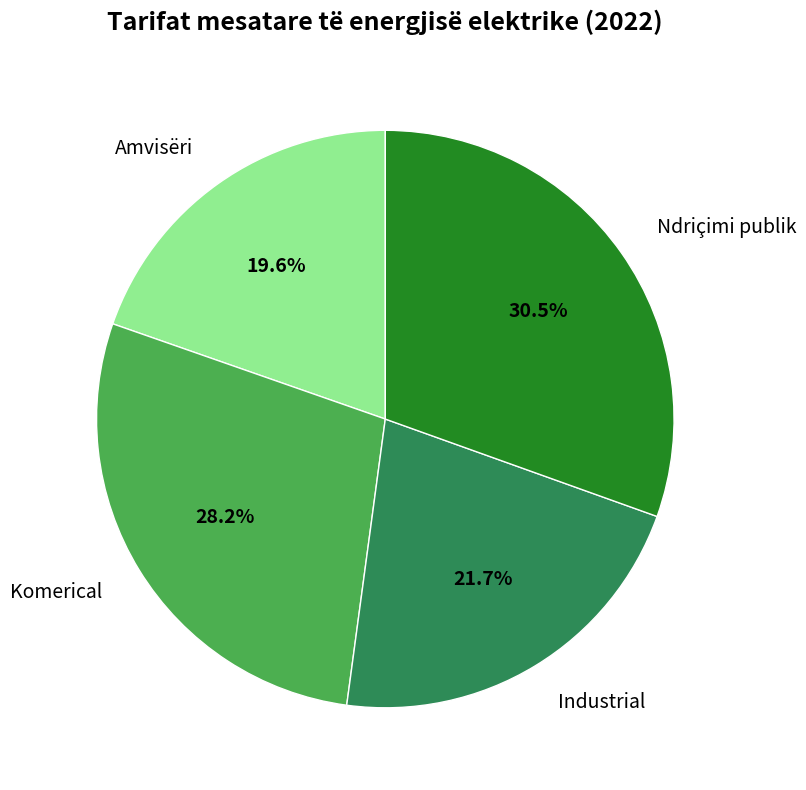

To the nearest percent, what is the difference between the largest and smallest slice percentages?

11%